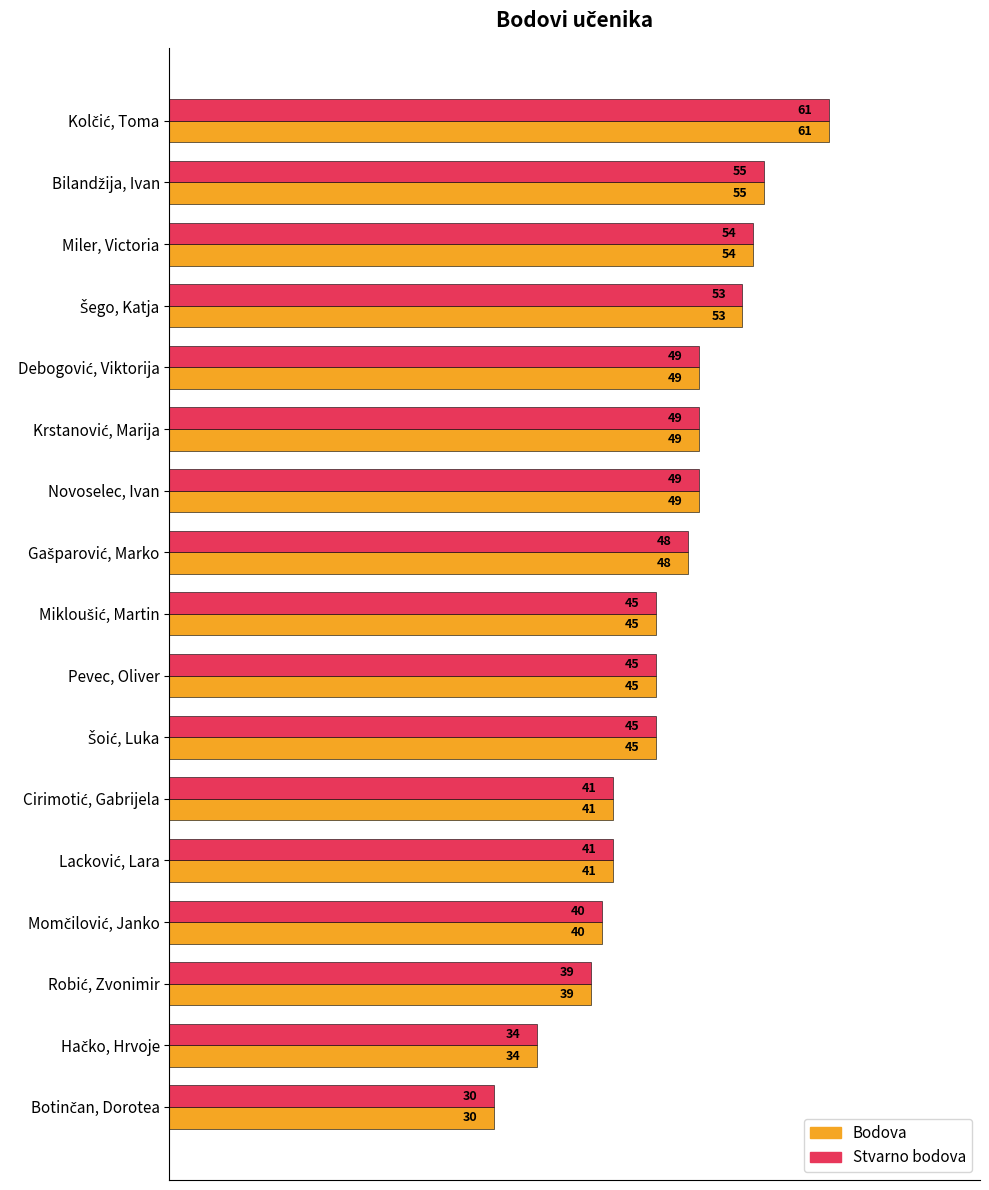

True or false: Stvarno bodova has a value of 17 at Novoselec, Ivan.

False